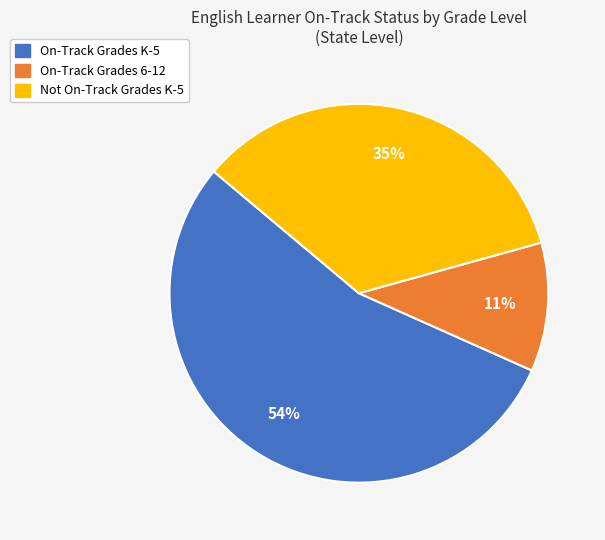

To the nearest percent, what is the average slice percentage?

33%